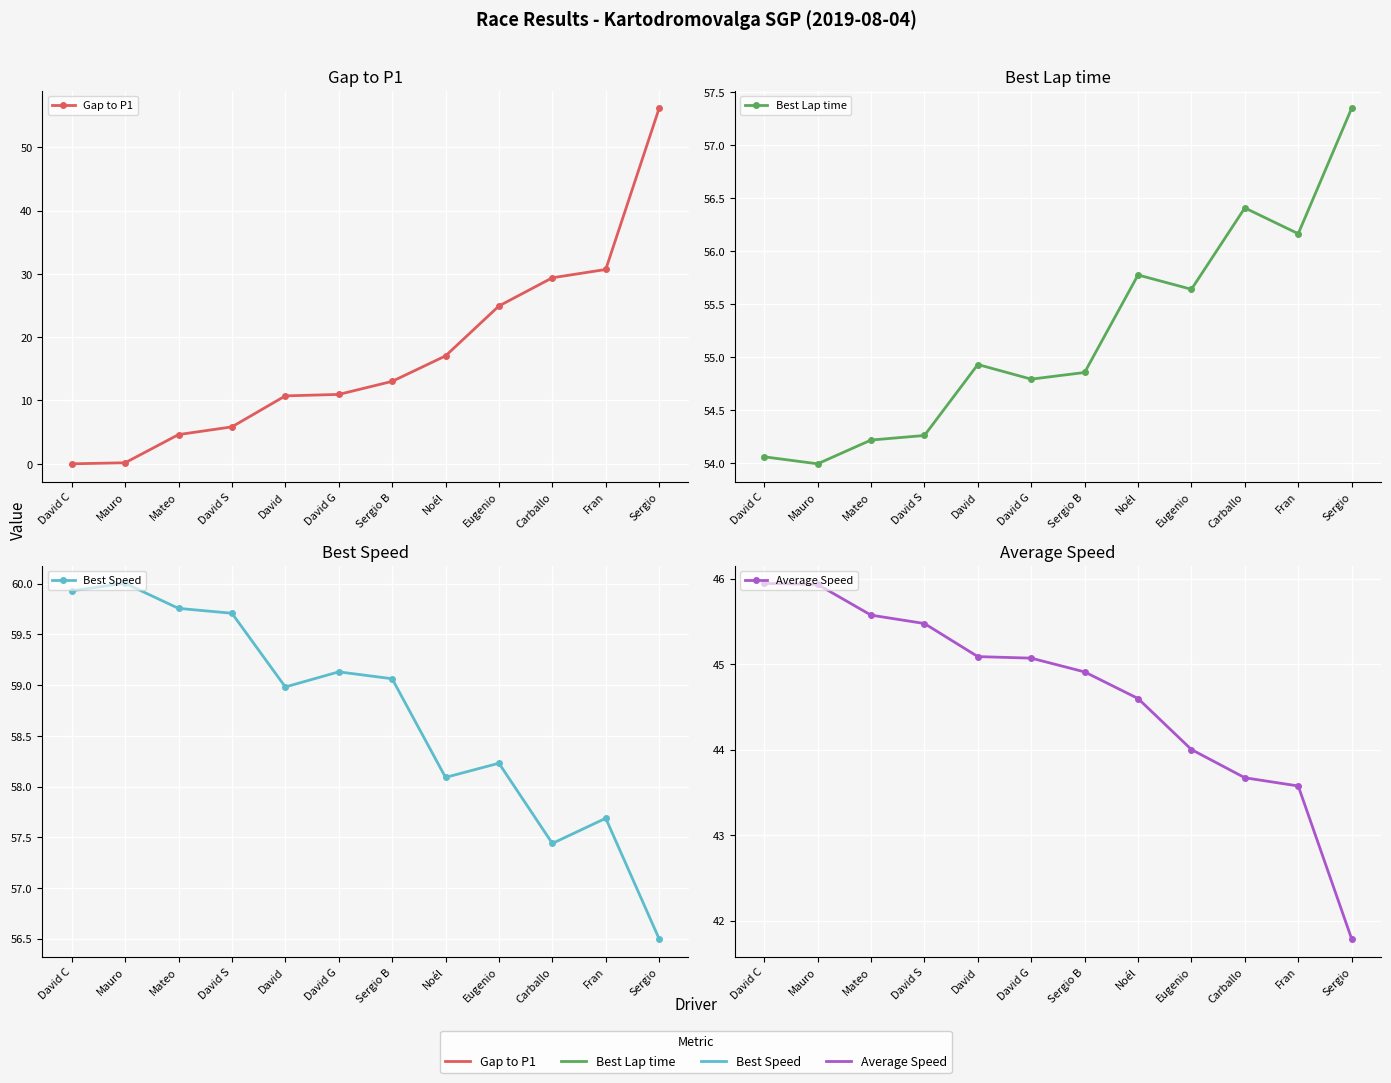

Which series has the largest total across all categories?

Best Speed